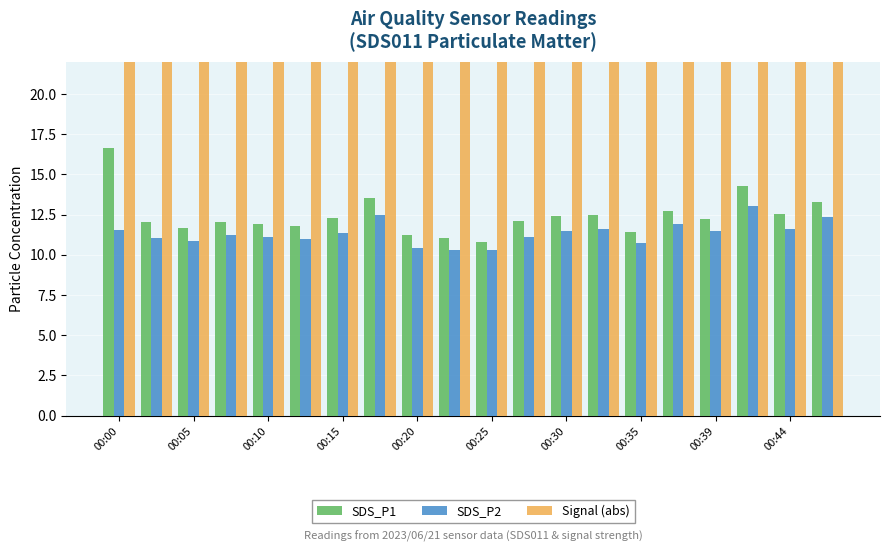

What is the maximum value shown in the chart?

79.0